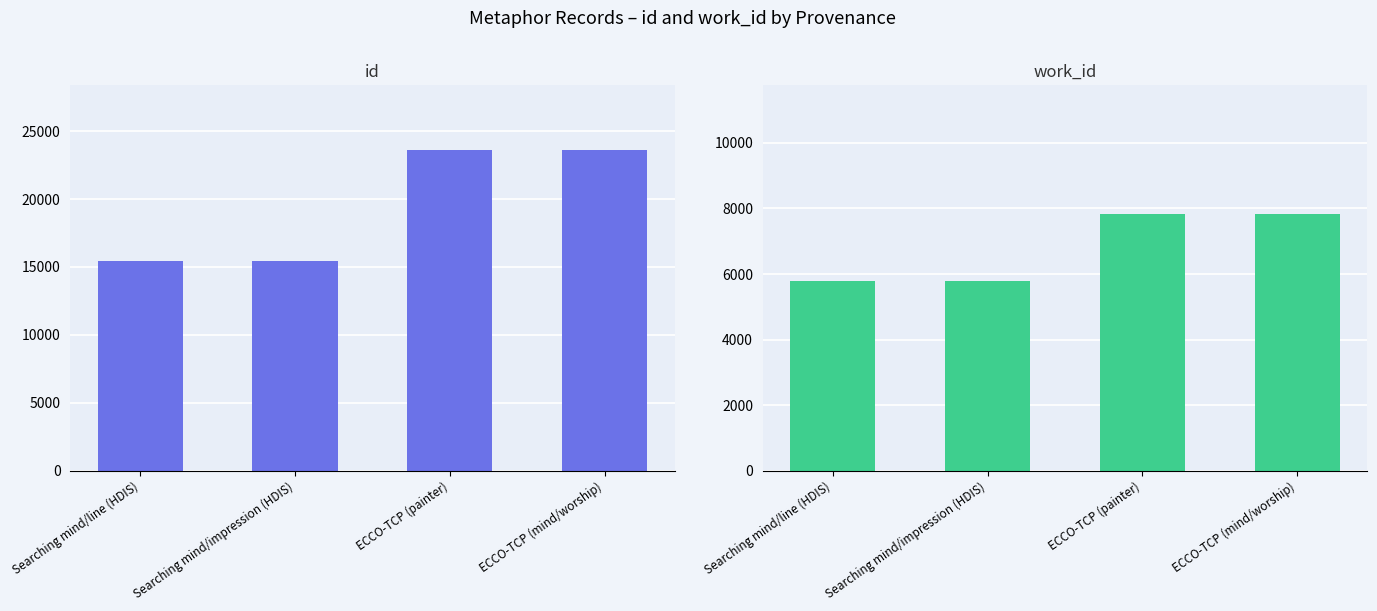

Which has a higher value, Searching mind/line (HDIS) or Searching mind/impression (HDIS)?

Searching mind/impression (HDIS)